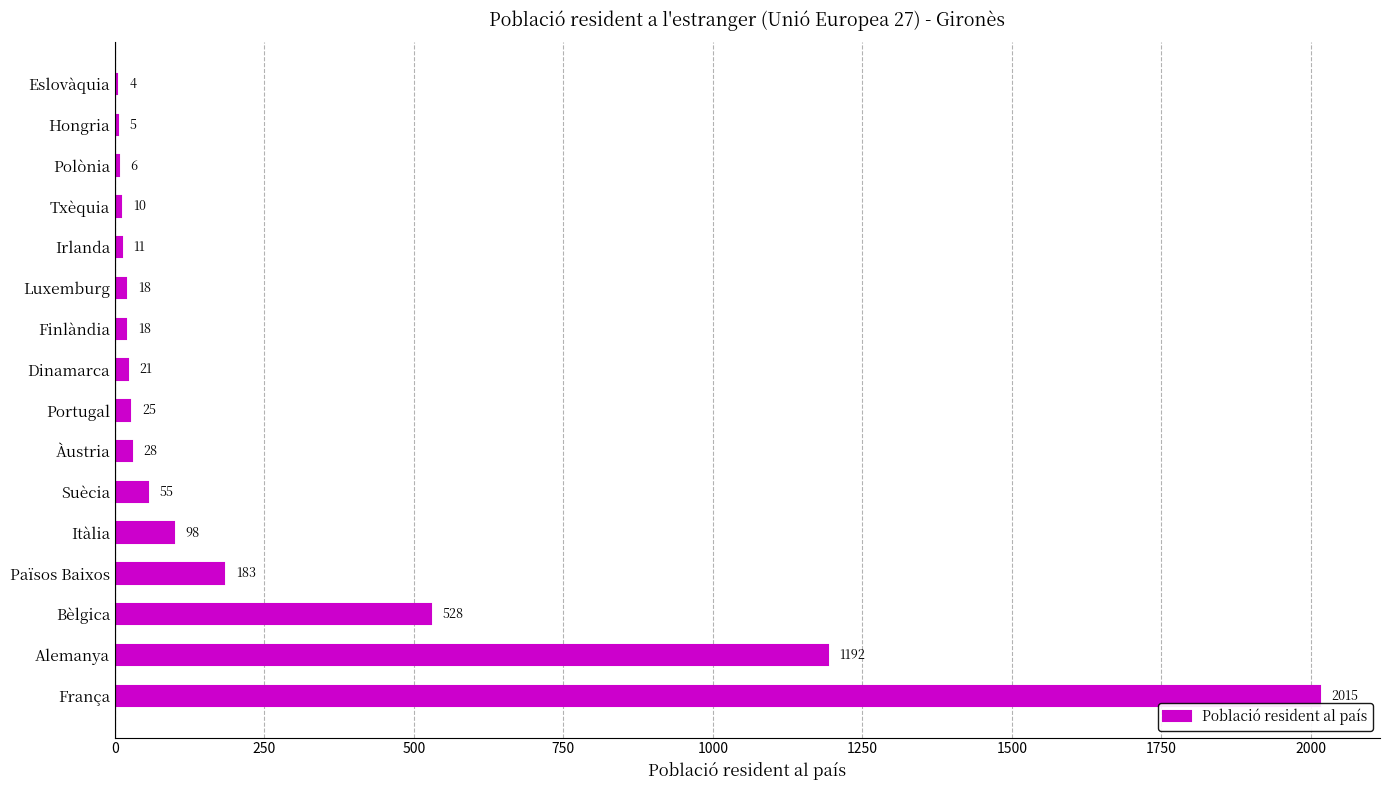

What is the sum of the values at Itàlia and França?

2113